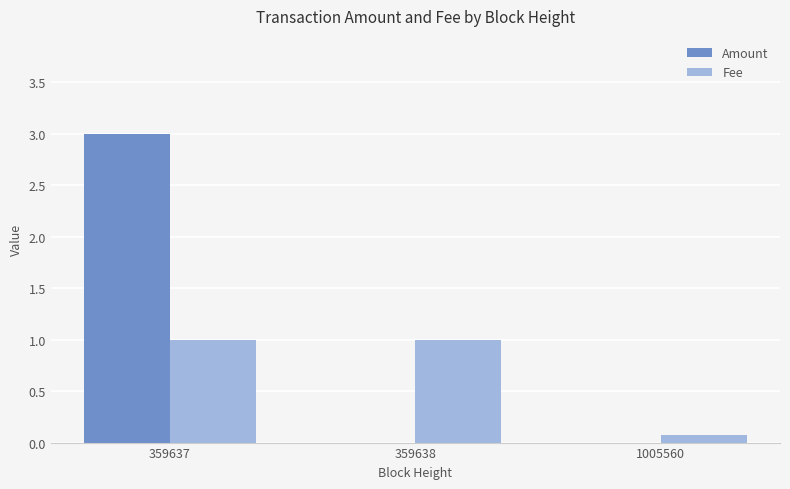

Which series has the largest total across all categories?

Amount